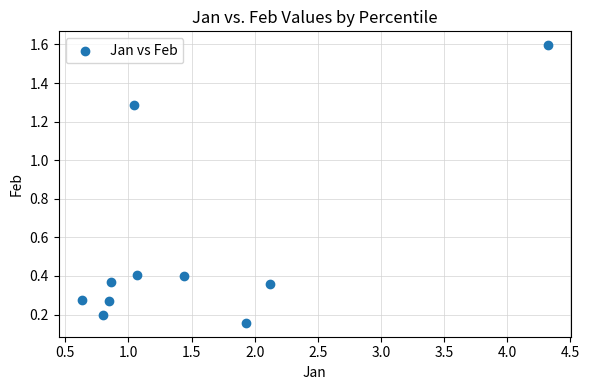

What is the range of X values (max minus min)?

3.7